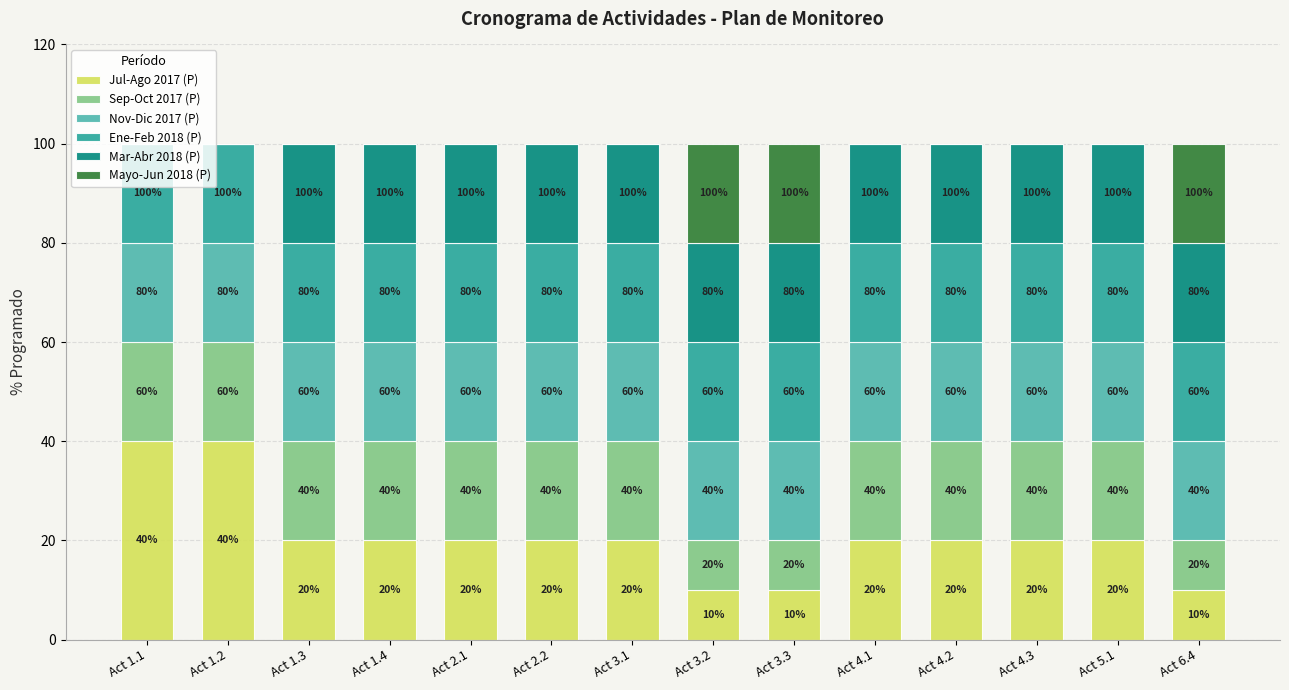

At Act 2.2, list the series in order from largest to smallest.

Jul-Ago 2017 (P), Sep-Oct 2017 (P), Nov-Dic 2017 (P), Ene-Feb 2018 (P), Mar-Abr 2018 (P), Mayo-Jun 2018 (P)